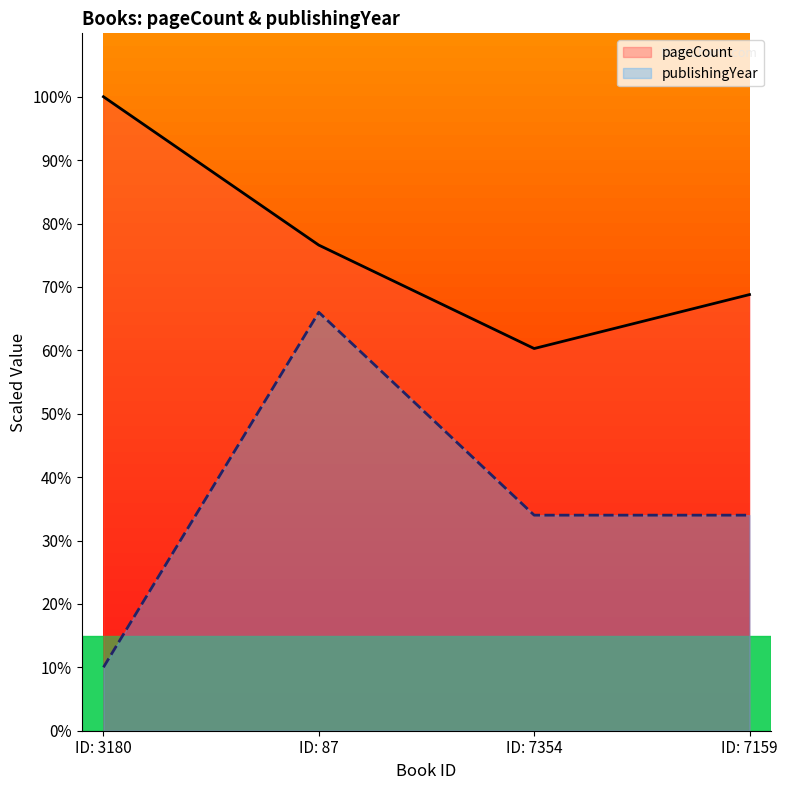

True or false: publishingYear and pageCount intersect in this chart.

False